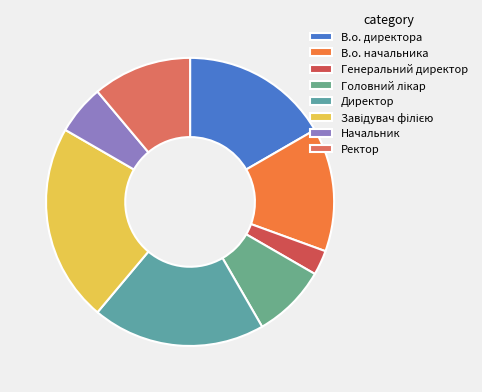

Which category has the smallest portion of the pie?

Генеральний директор